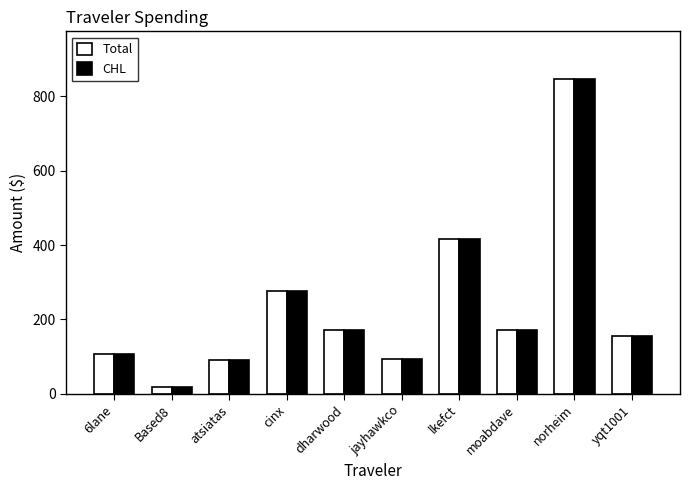

Which label corresponds to the smallest value in the chart?

Based8